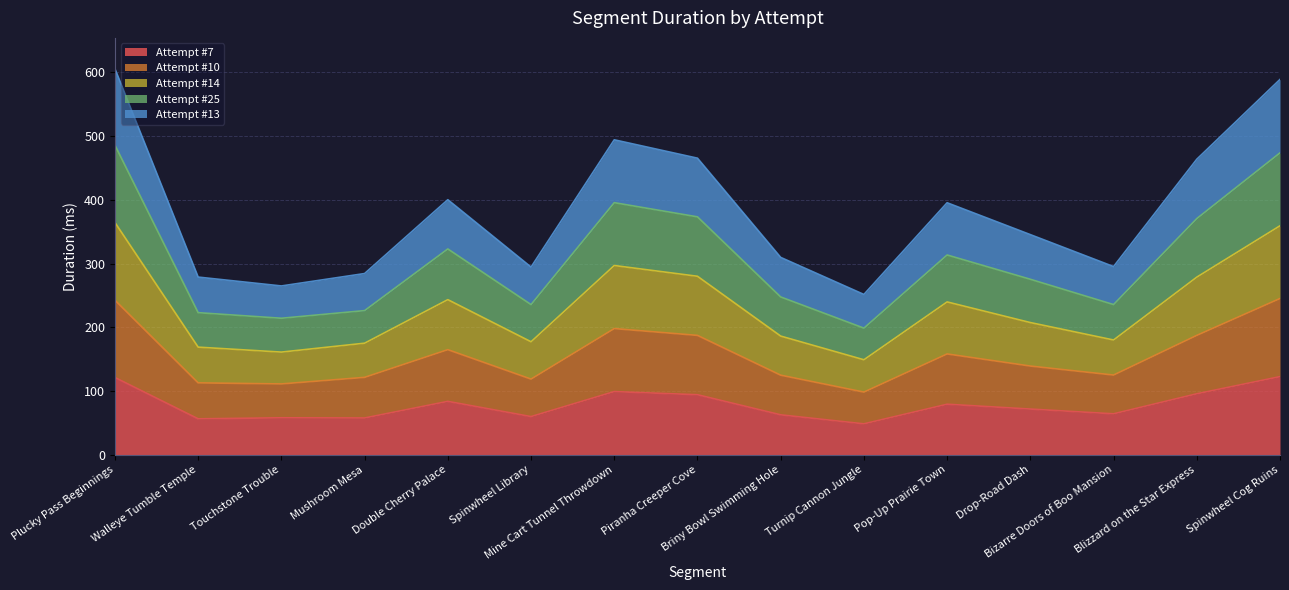

How many distinct data groups are displayed?

5